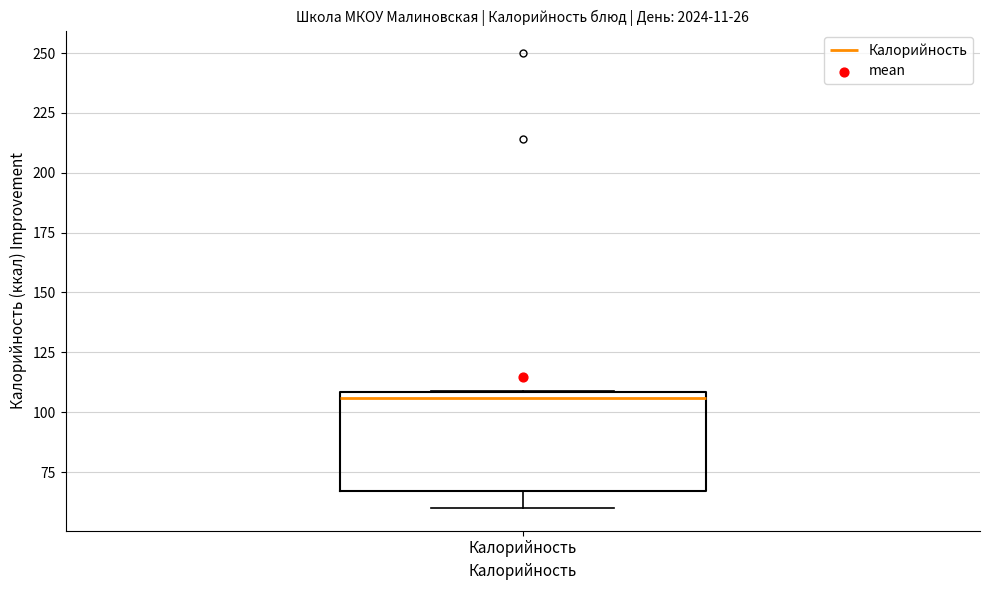

Where does the lower whisker of the box for Калорийность end on the y-axis? The values are not printed on the chart, so give them approximately, as read against the axis.

60